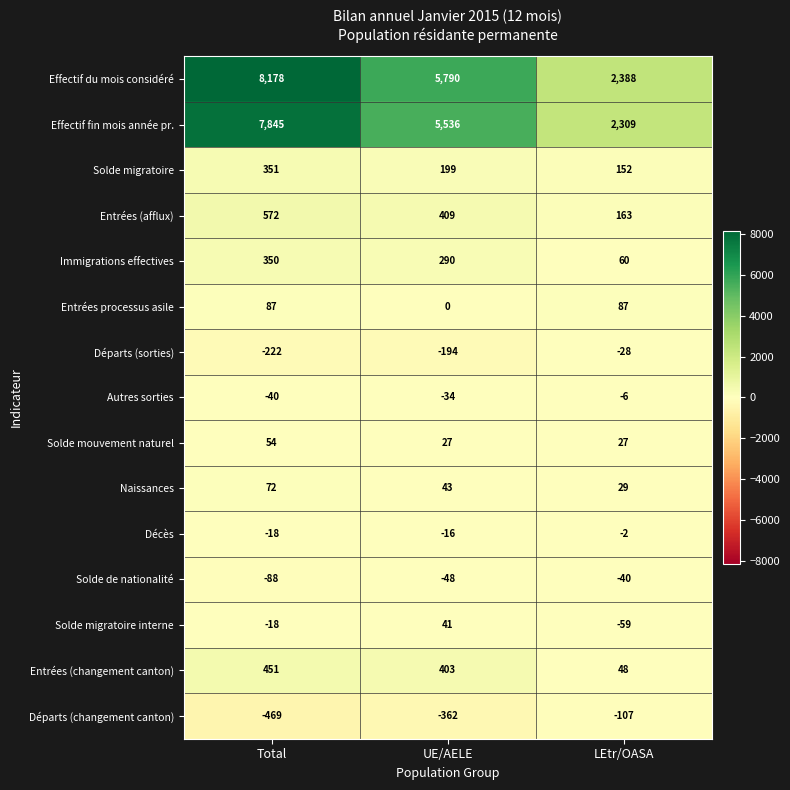

How many negative values does the Solde migratoire interne series have?

2